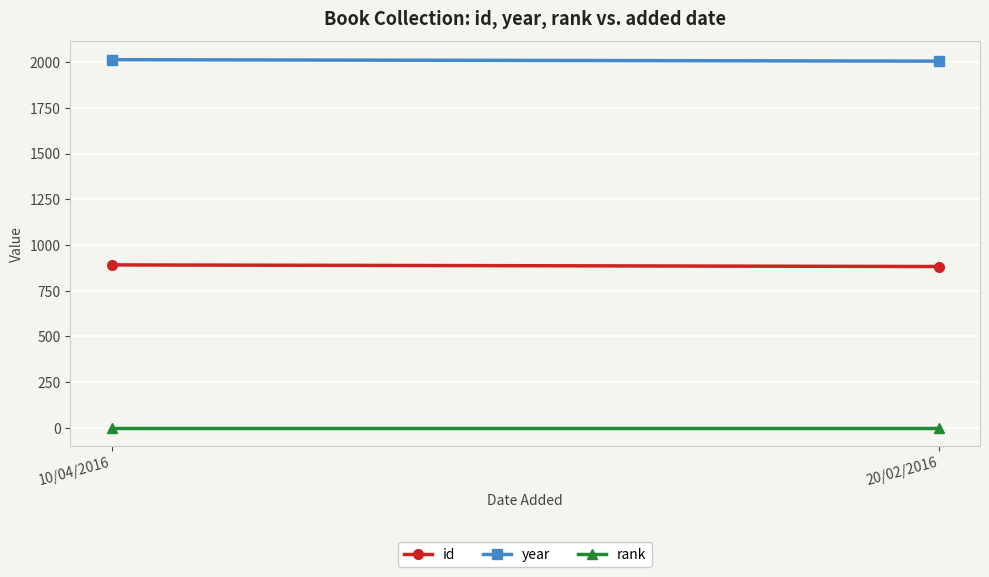

Which category has the highest value in the rank series?

10/04/2016